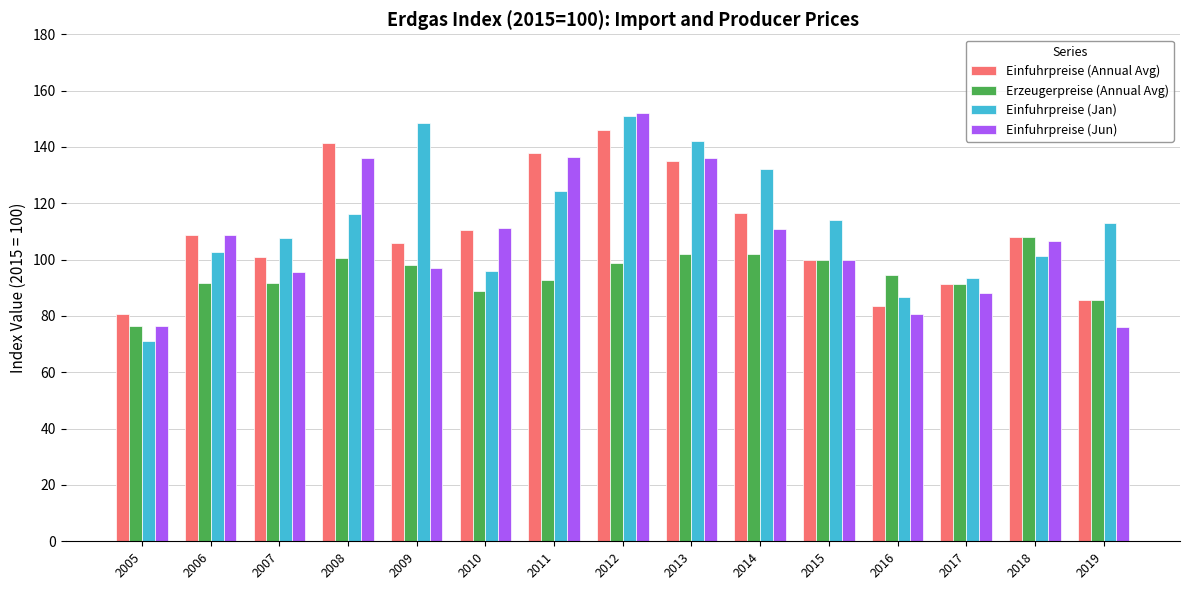

How many bars are there in total?

60